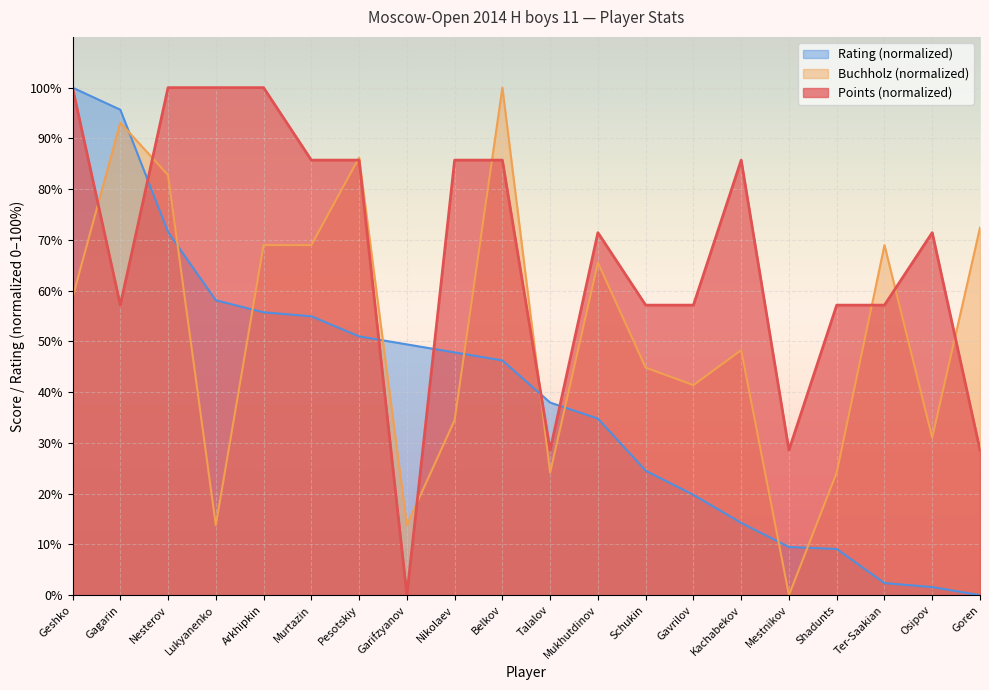

Between Gagarin and Shadunts, which series saw the biggest shift?

Rating (normalized)